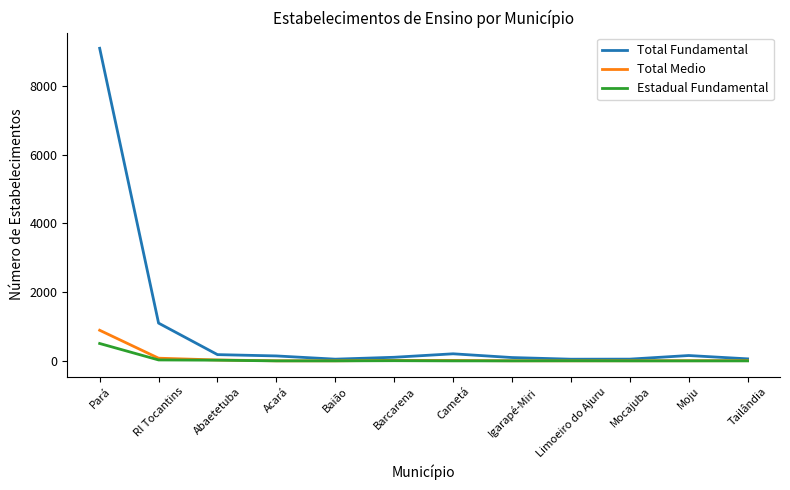

What is the total value across all series at Tailândia?

66